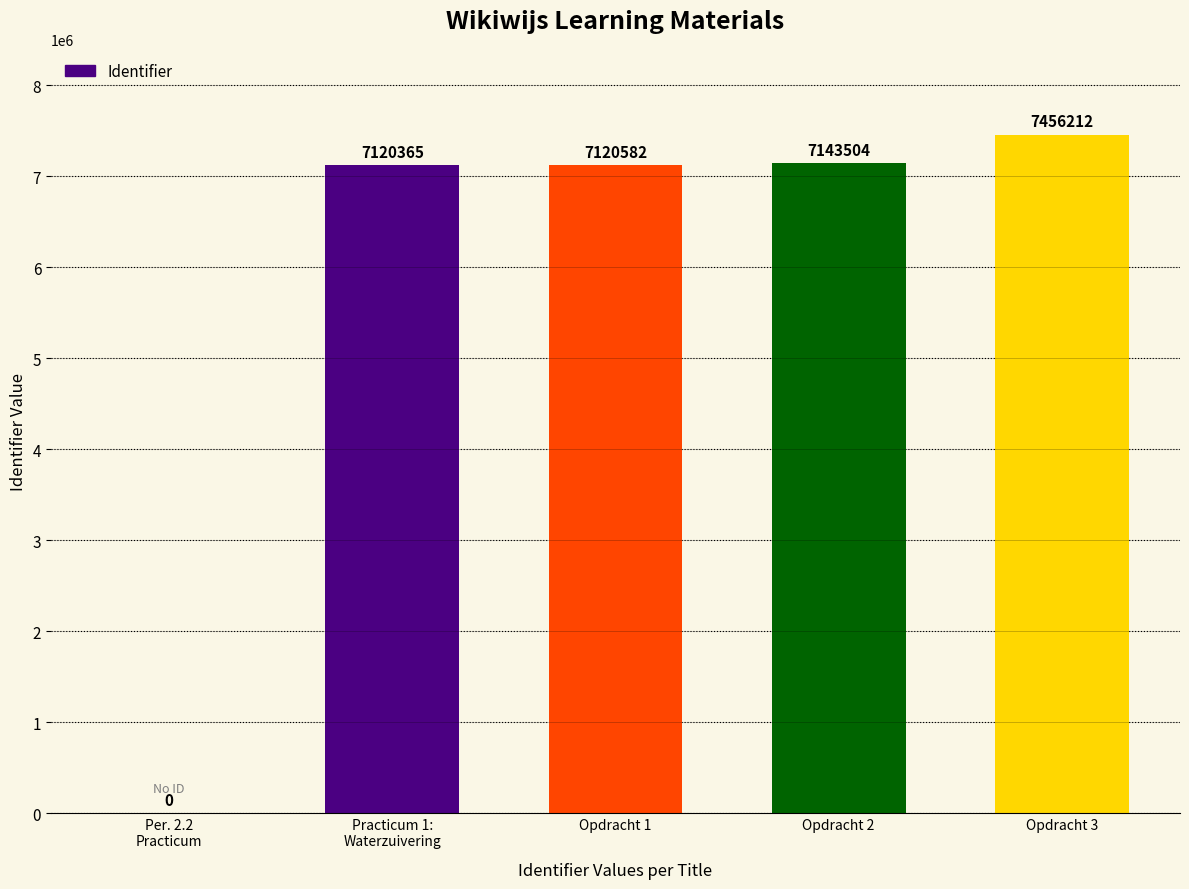

Which label corresponds to the largest value in the chart?

Opdracht 3